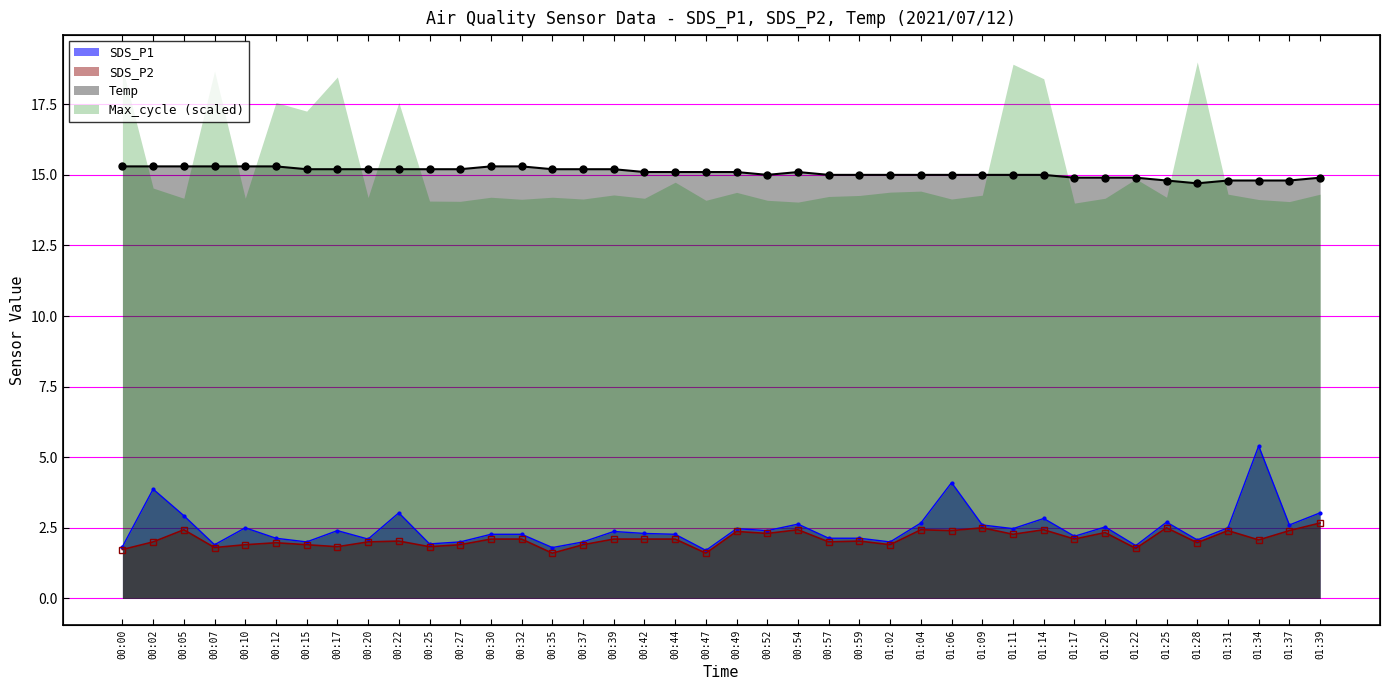

Which label corresponds to the smallest value in the chart?

00:35